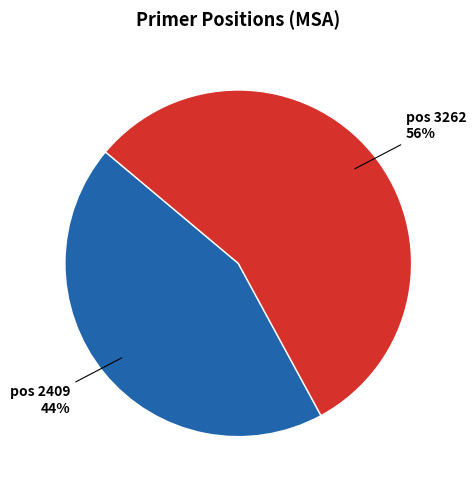

Does any single category account for the majority?

Yes